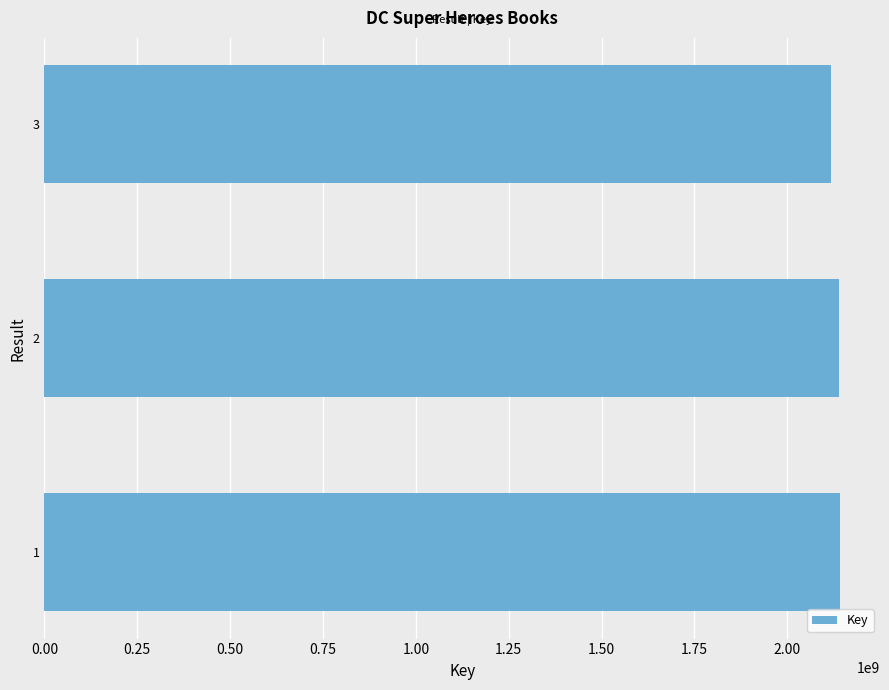

What is the sum of all values?

6401304288